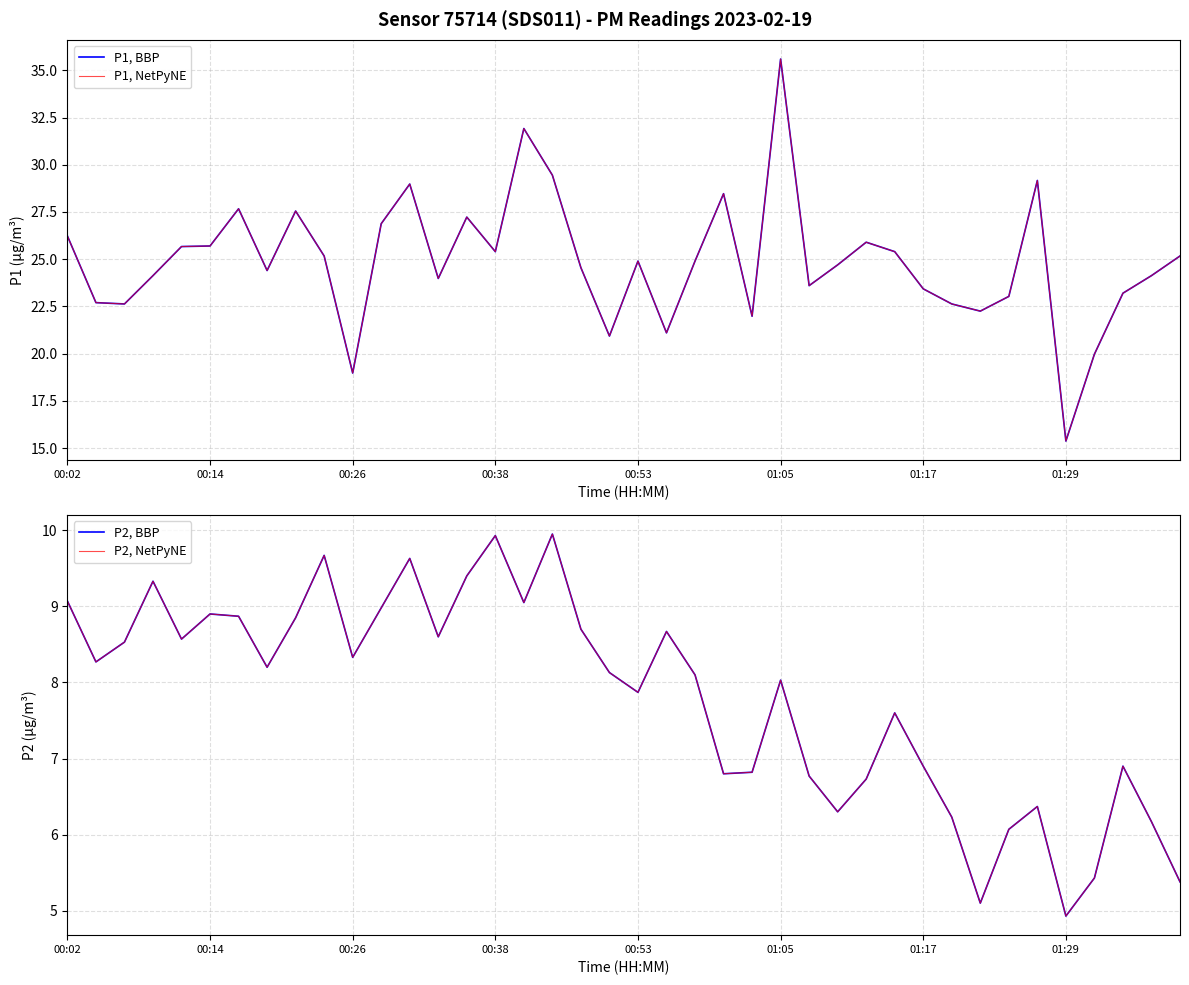

What is the highest value of the P2, NetPyNE series?

9.9